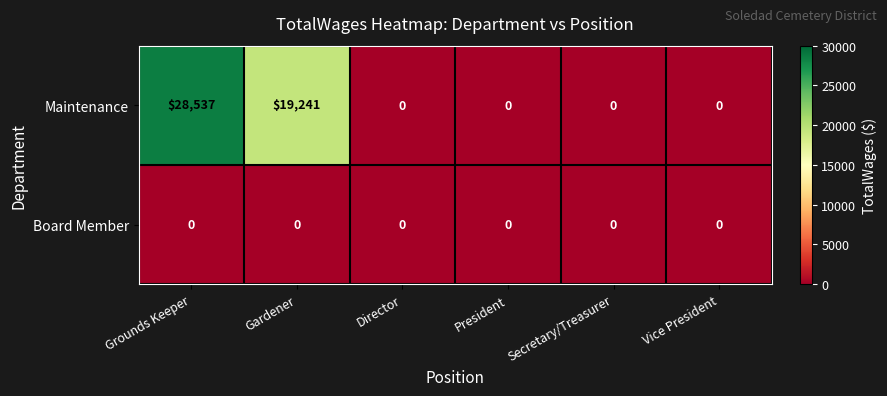

Is the value of Maintenance at Grounds Keeper greater than the value of Board Member at Vice President?

Yes